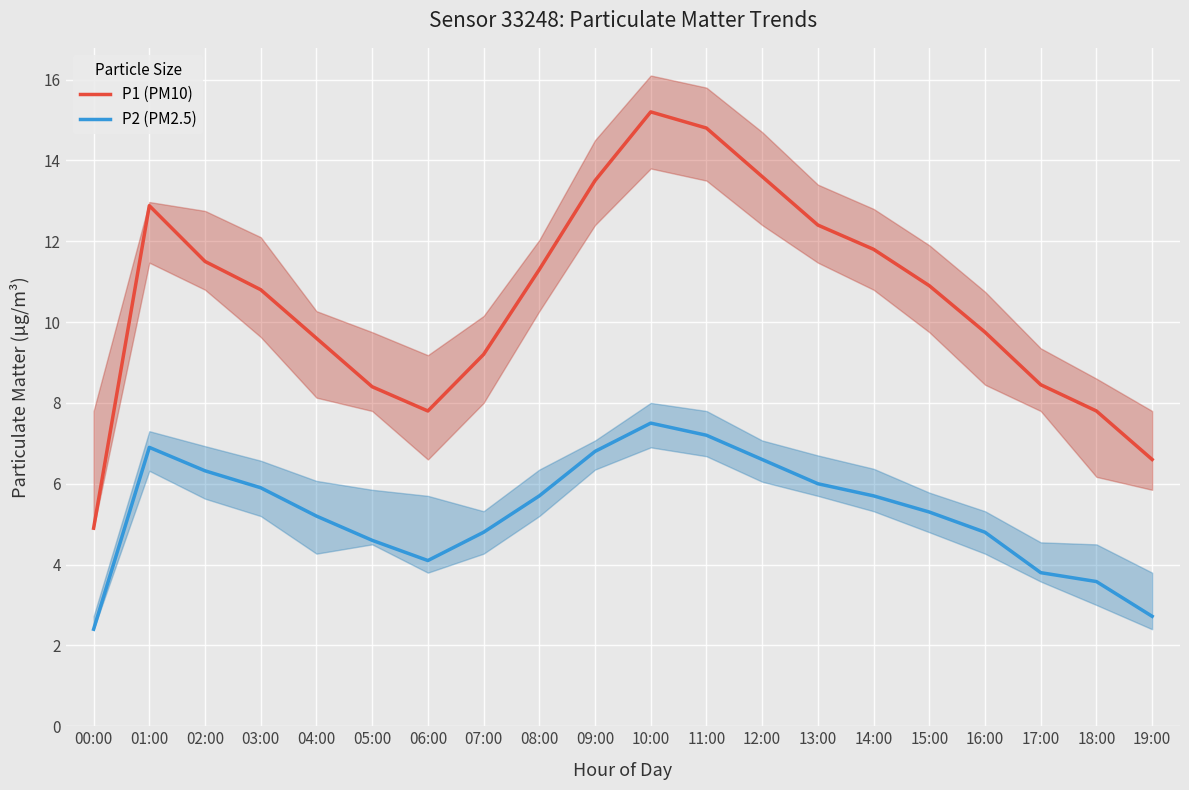

Reading left to right, transcribe all the data shown in this chart.

P1 (PM10): 00:00=4.9	01:00=12.9	02:00=11.5	03:00=10.8	04:00=9.6	05:00=8.4	06:00=7.8	07:00=9.2	08:00=11.3	09:00=13.5	10:00=15.2	11:00=14.8	12:00=13.6	13:00=12.4	14:00=11.8	15:00=10.9	16:00=9.8	17:00=8.4	18:00=7.8	19:00=6.6
P2 (PM2.5): 00:00=2.4	01:00=6.9	02:00=6.3	03:00=5.9	04:00=5.2	05:00=4.6	06:00=4.1	07:00=4.8	08:00=5.7	09:00=6.8	10:00=7.5	11:00=7.2	12:00=6.6	13:00=6.0	14:00=5.7	15:00=5.3	16:00=4.8	17:00=3.8	18:00=3.6	19:00=2.7